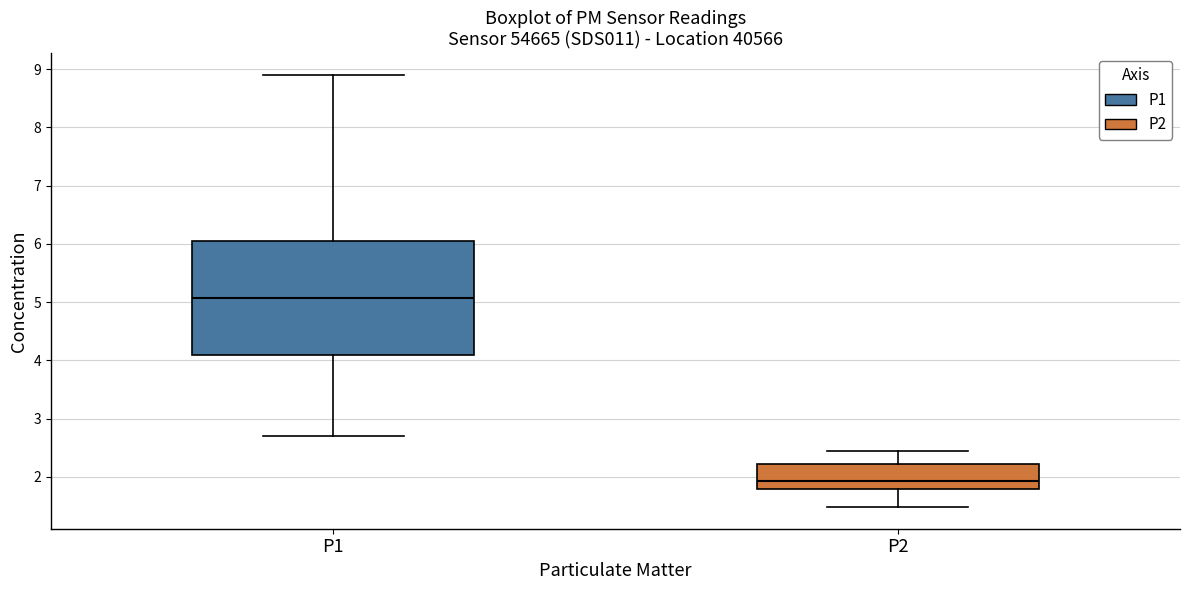

Which box's median line is the highest?

P1